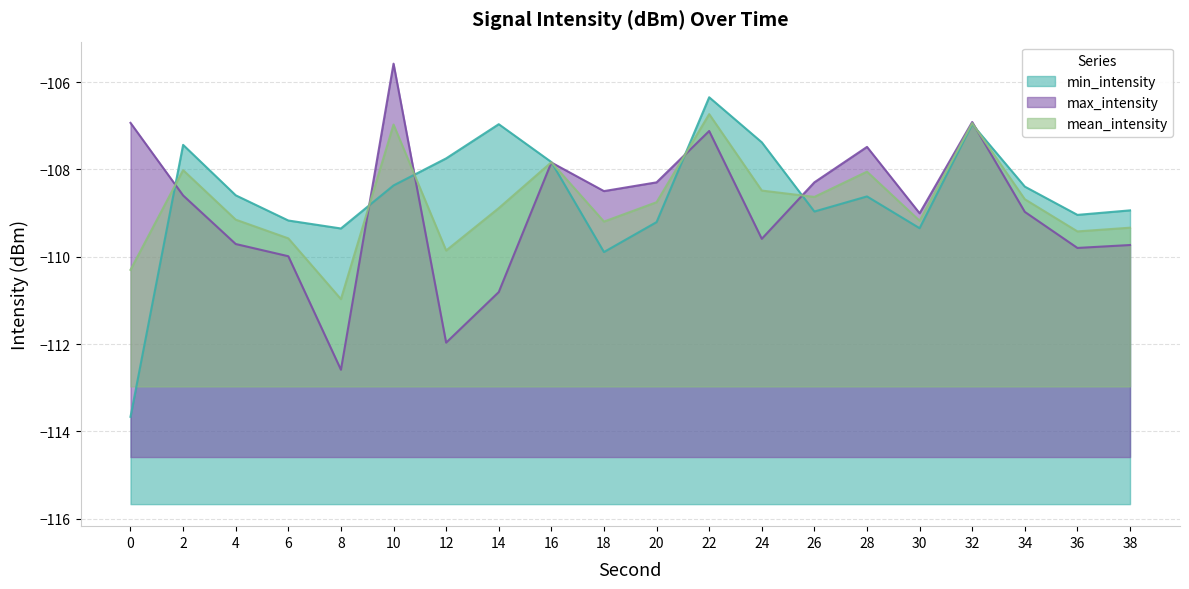

How many interior local valleys does the mean_intensity series have?

6